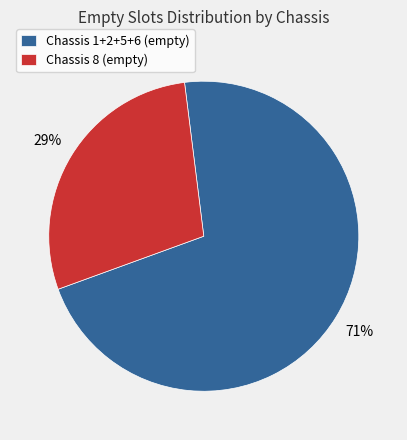

Which slice is the largest?

Chassis 1+2+5+6 (empty)